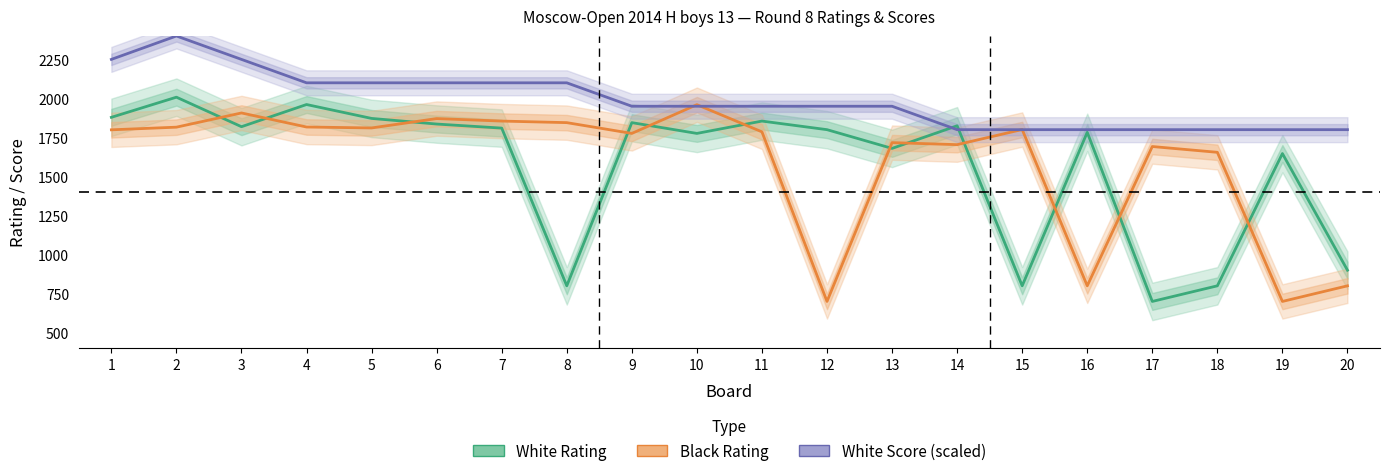

What is the value of the Black Rating point at the 16th from the left?

800